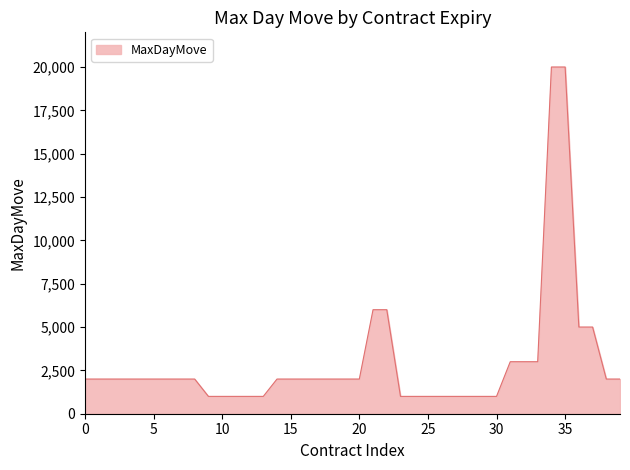

What is the difference between the maximum and minimum values?

19000